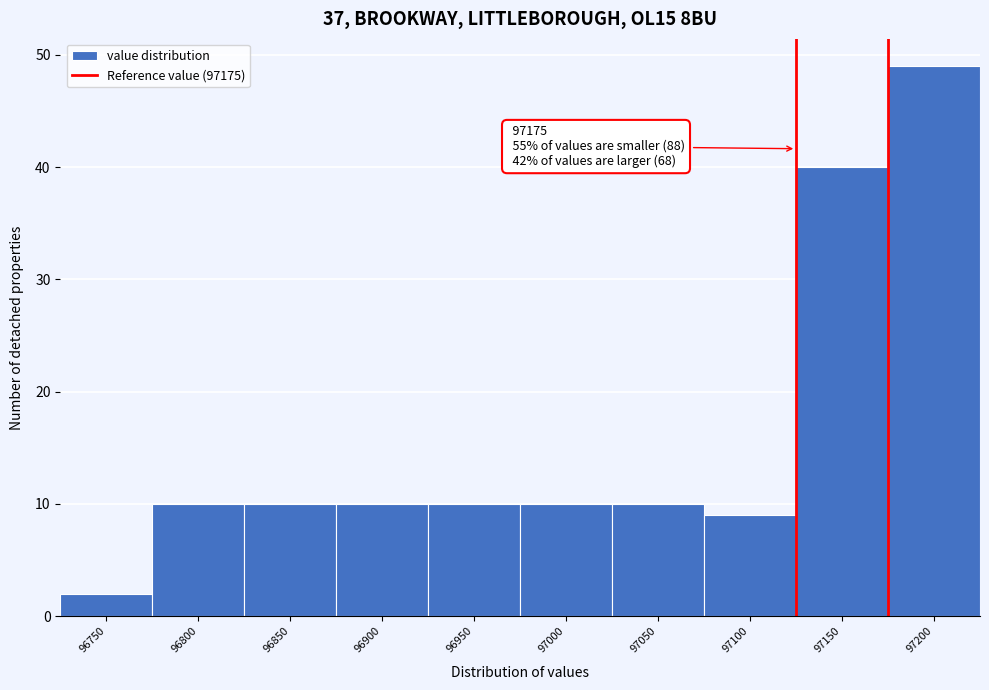

Reading left to right, what are all the values shown in this chart?

96750=2	96800=10	96850=10	96900=10	96950=10	97000=10	97050=10	97100=9	97150=40	97200=49